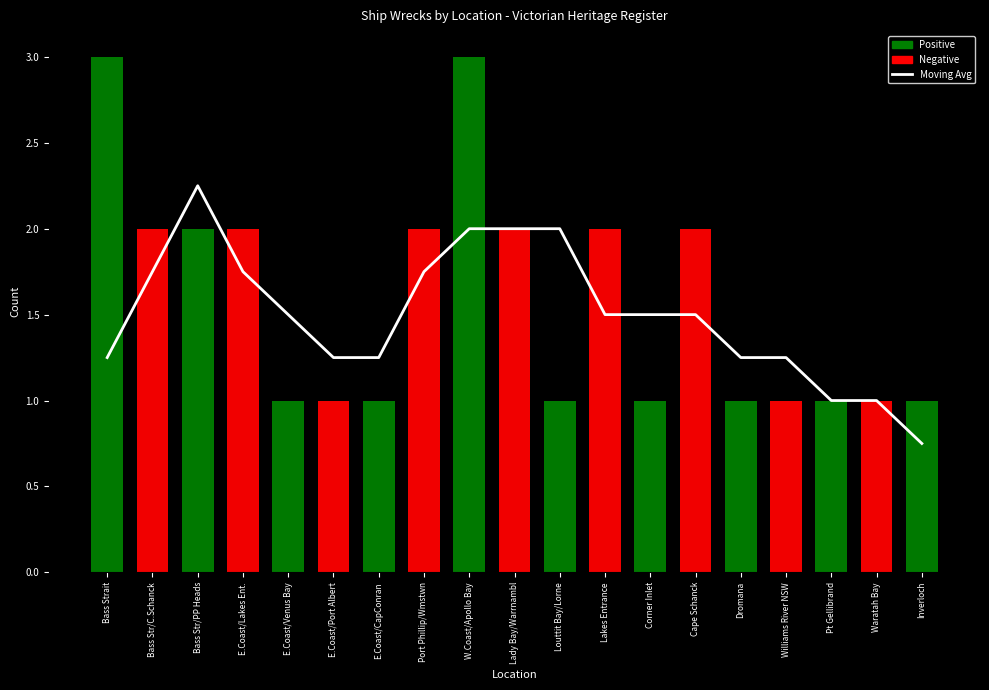

What is the sum of all values?

28.5